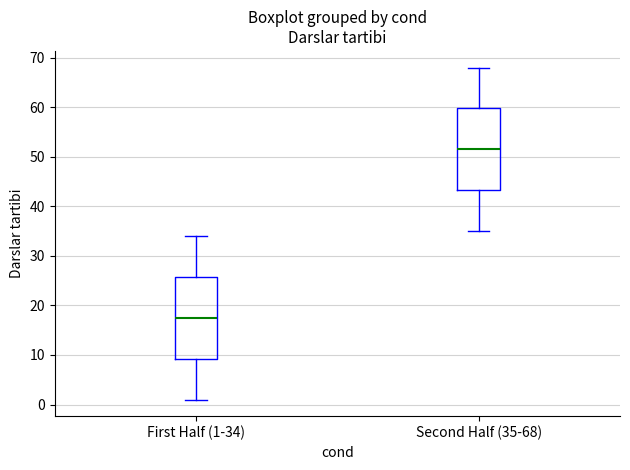

Reading left to right, read every box against the y-axis: the position of its median line, the range the box covers, and the ends of its whiskers. The values are not printed on the chart, so give them approximately, as read against the axis.

First Half (1-34): median 18, box 9 to 26, whiskers 1 to 34
Second Half (35-68): median 52, box 43 to 60, whiskers 35 to 68